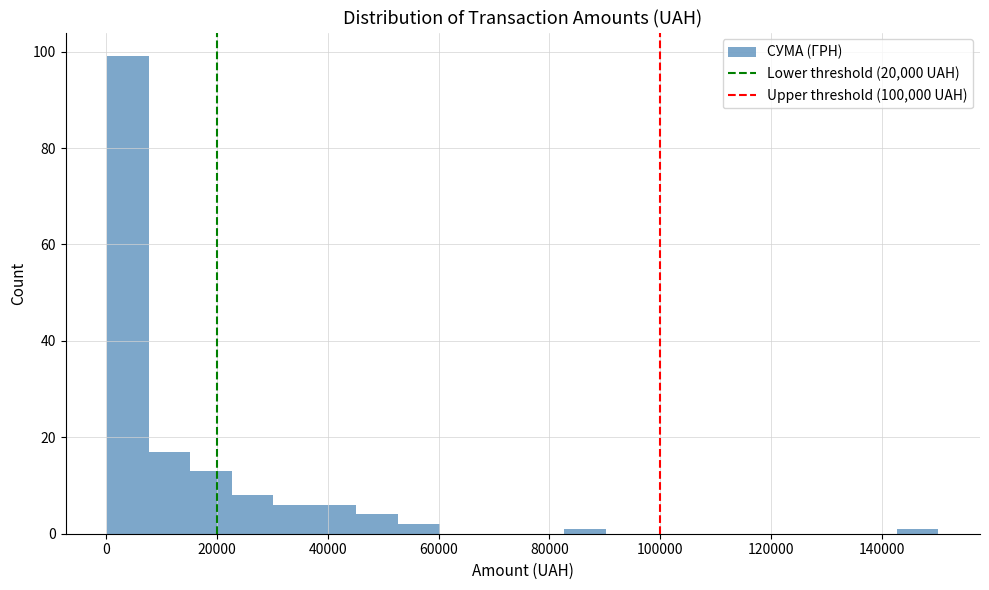

Read against the x-axis, roughly where is the centre of the tallest bar?

4000